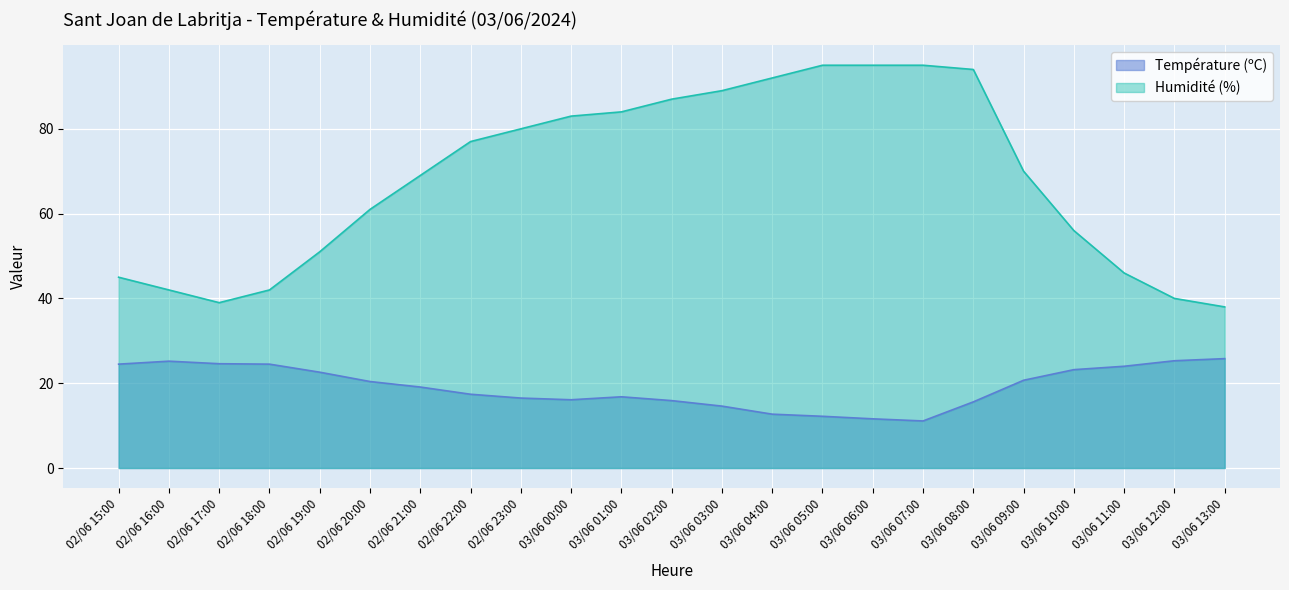

True or false: Humidité (%) and Température (ºC) cross at least once.

False